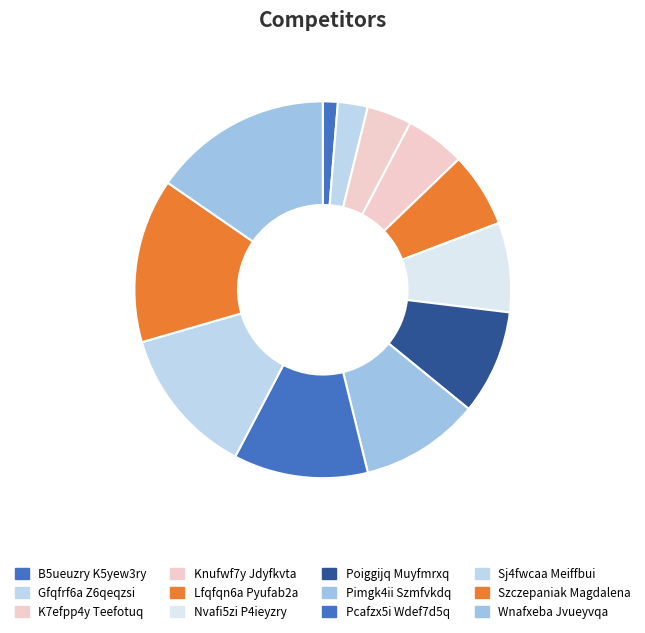

Do K7efpp4y Teefotuq and Wnafxeba Jvueyvqa together represent more than half of the pie?

No